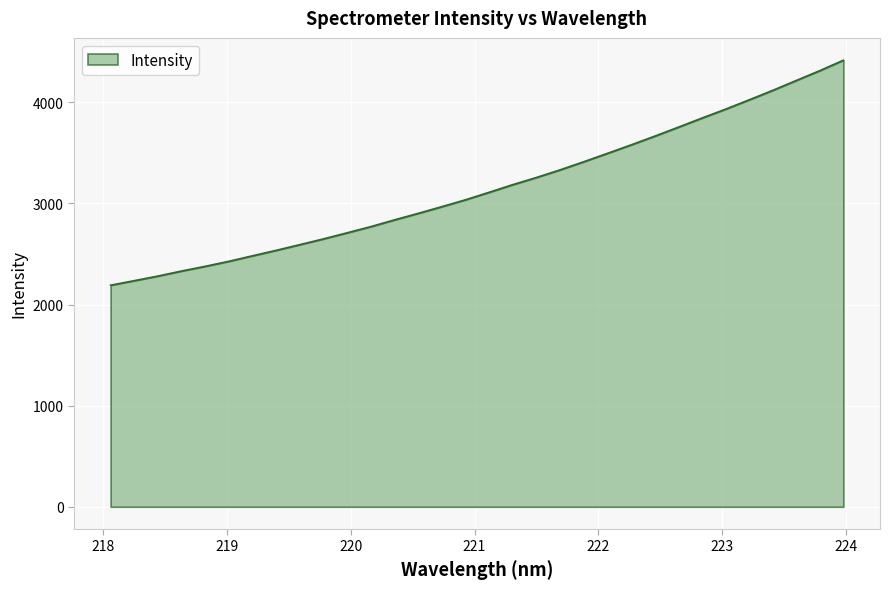

What is the difference between the maximum and minimum values?

2225.6